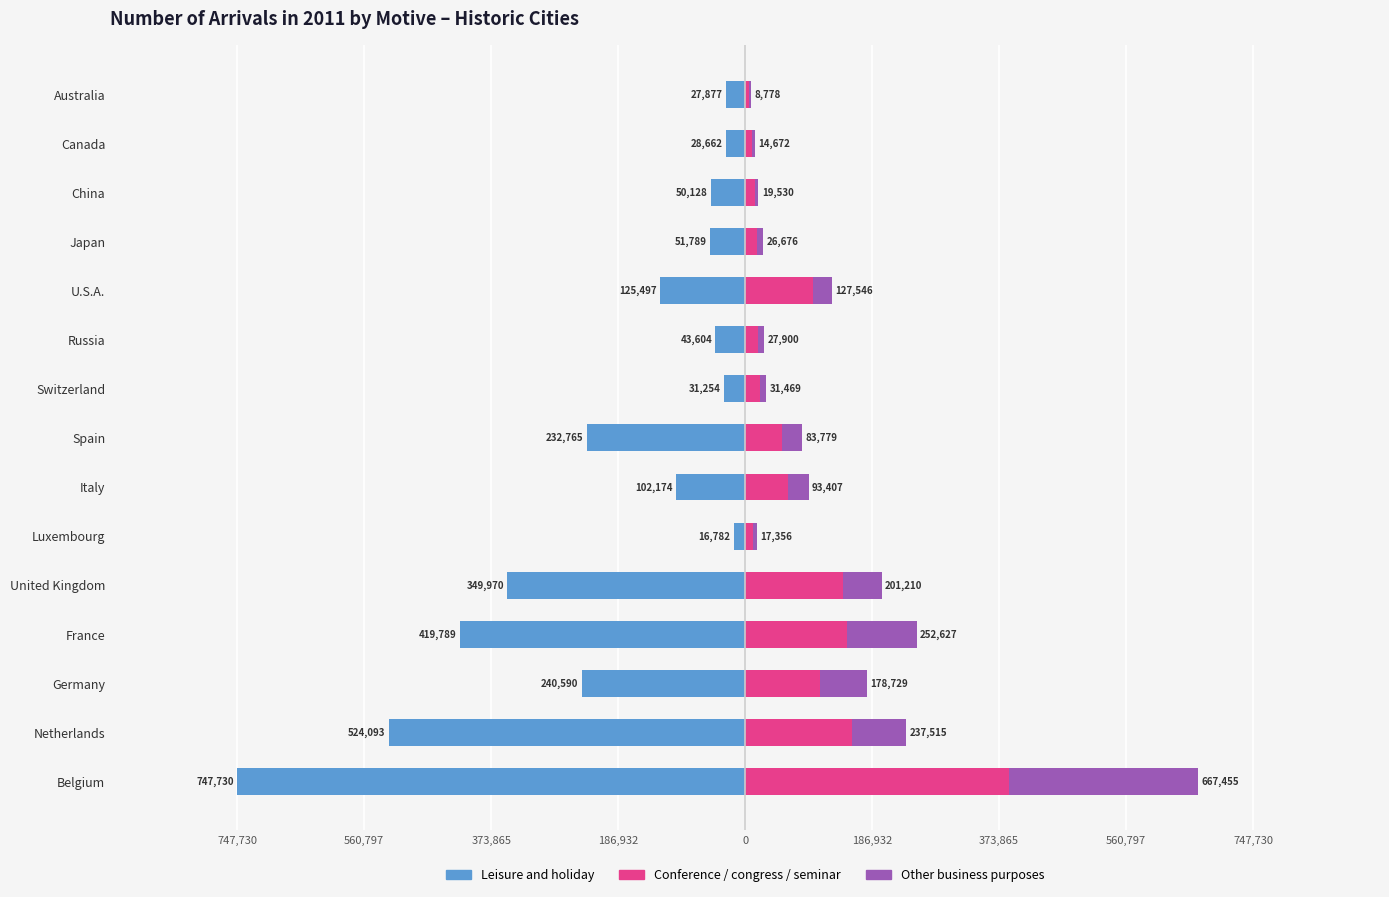

What is the average value of the Conference, congress and seminar series?

84649